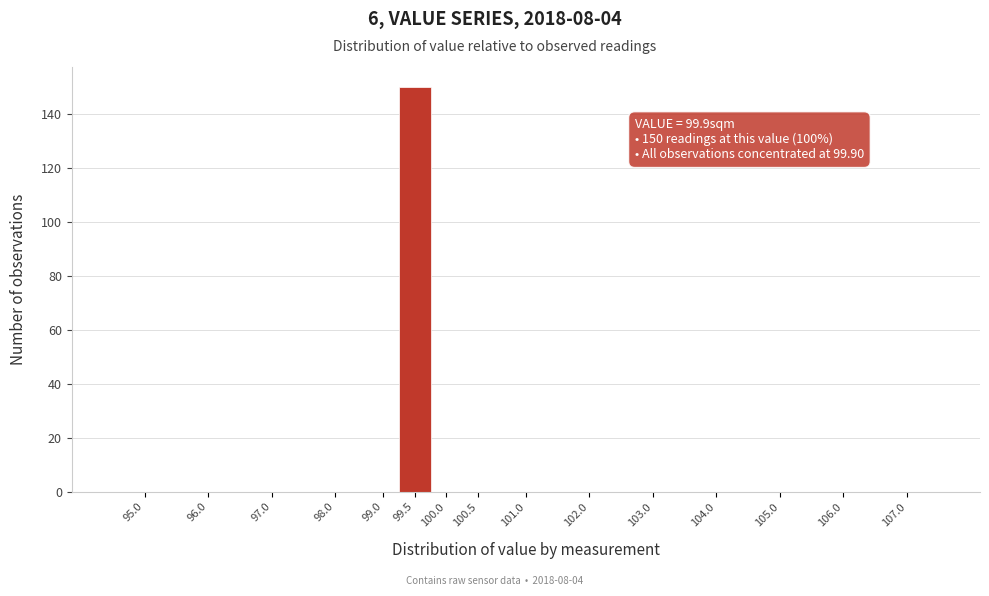

Reading left to right, what are all the values shown in this chart?

95.0=0	96.0=0	97.0=0	98.0=0	99.0=0	99.5=150	100.0=0	100.5=0	101.0=0	102.0=0	103.0=0	104.0=0	105.0=0	106.0=0	107.0=0